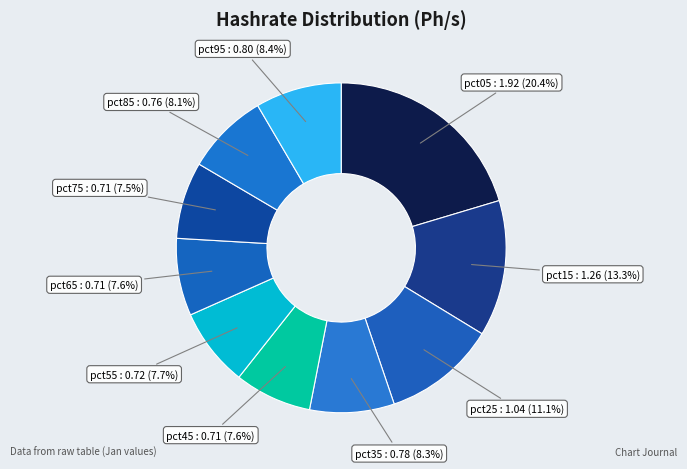

Does pct55 : 0.72 (7.7%) represent more than half of the total?

No